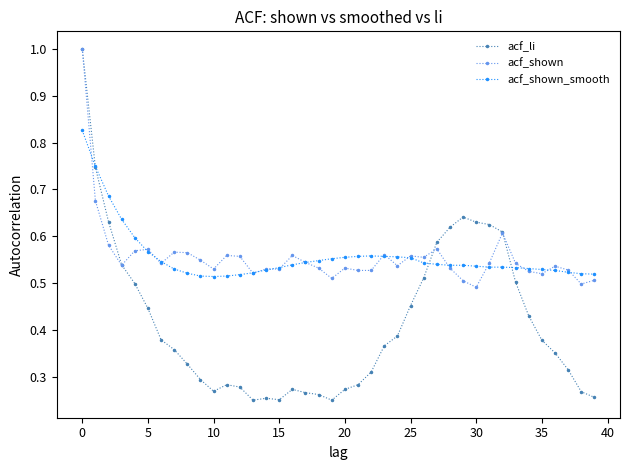

What is the maximum value shown in the chart?

1.0